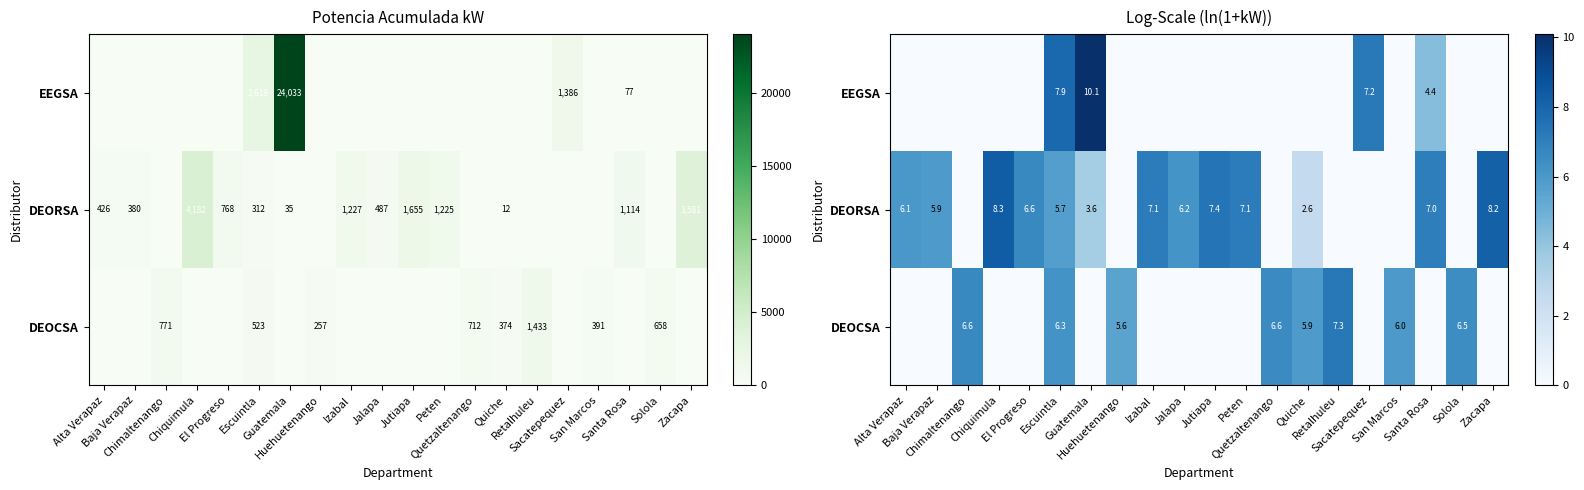

What is the highest value of the DEOCSA series?

7.3